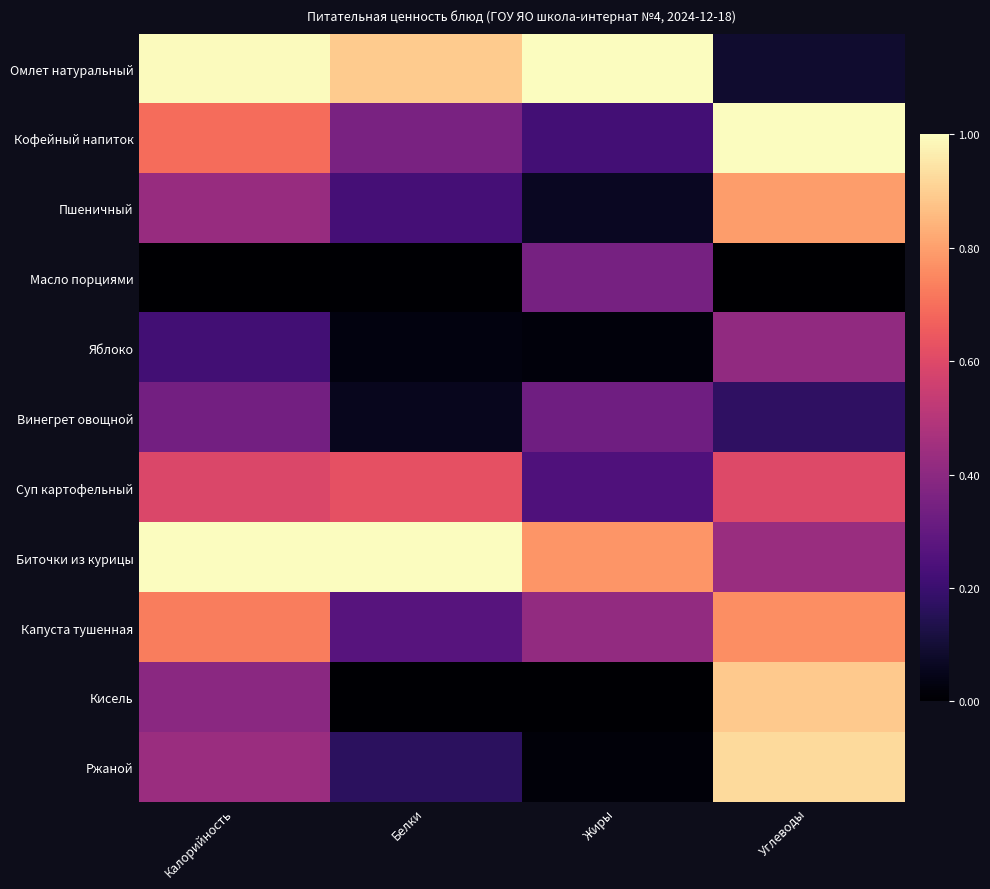

Which has a higher value, Калорийность or Жиры?

Жиры